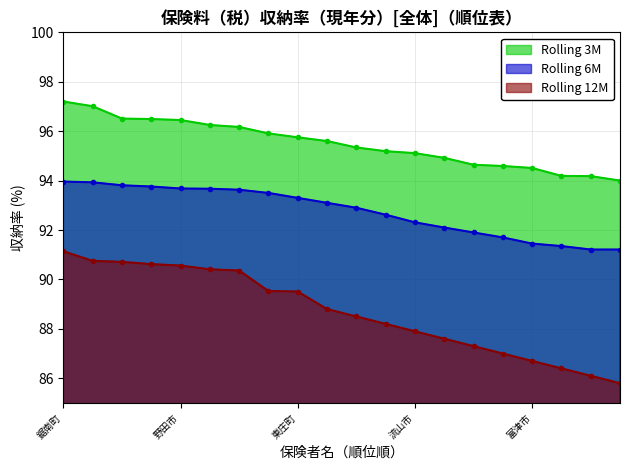

Rank the series by their maximum value, from highest to lowest.

Rolling 3M, Rolling 6M, Rolling 12M